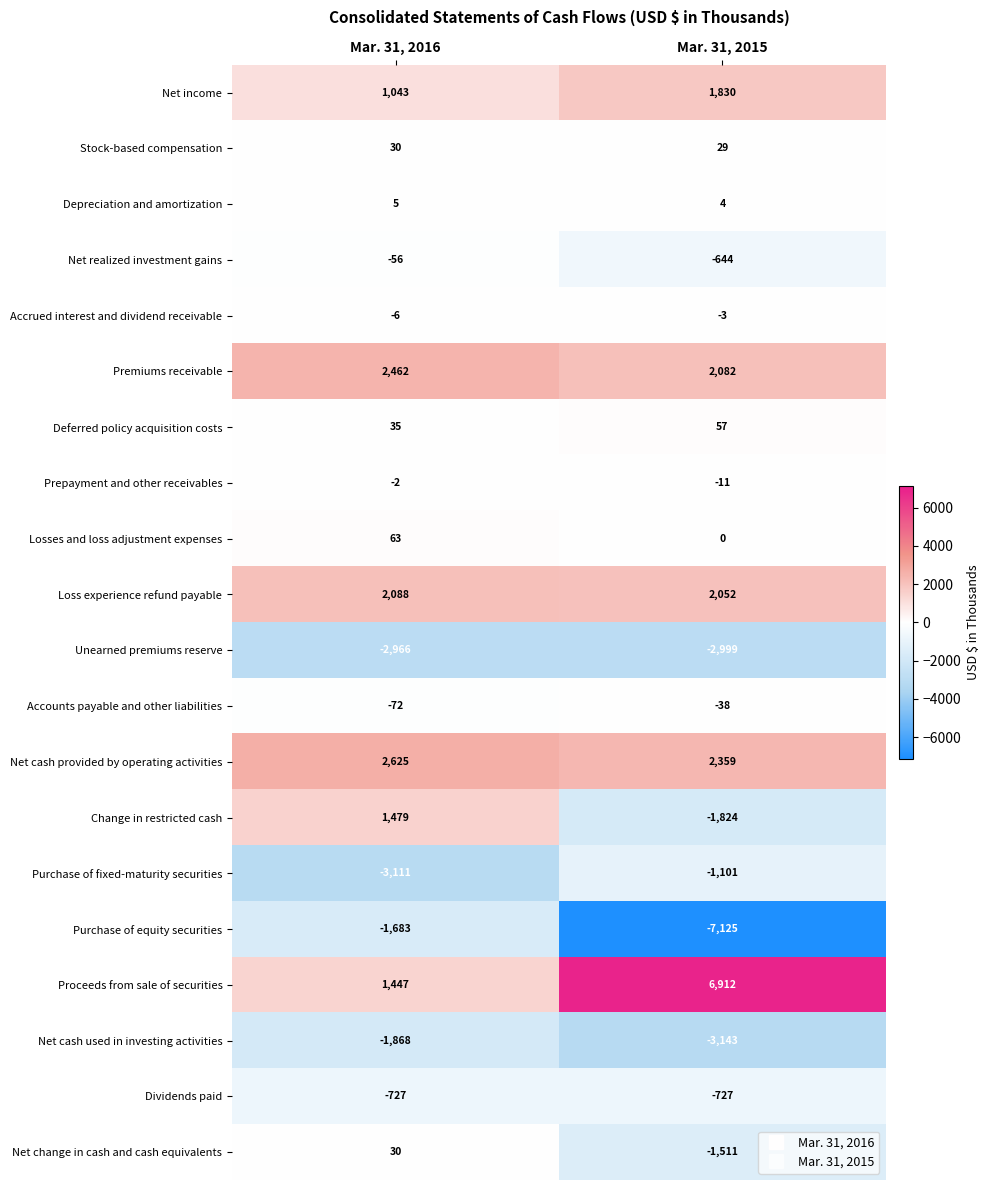

Which series has the largest total across all categories?

Proceeds from sale of securities